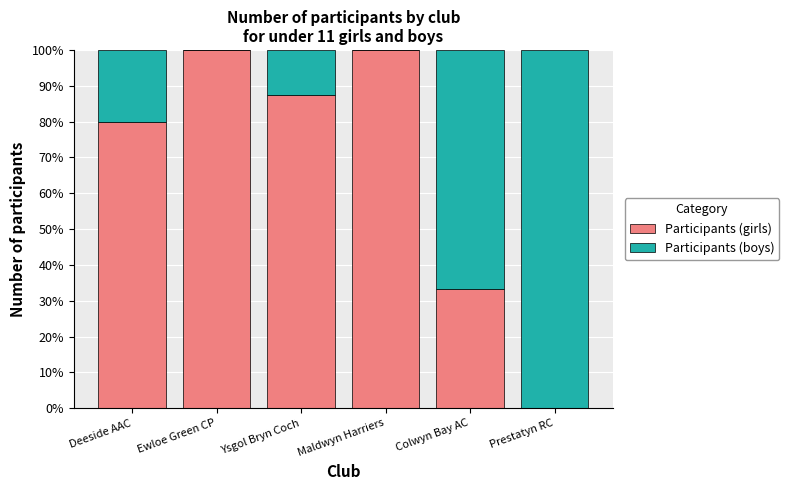

What is the approximate value of Participants (girls) at Deeside AAC?

80.0